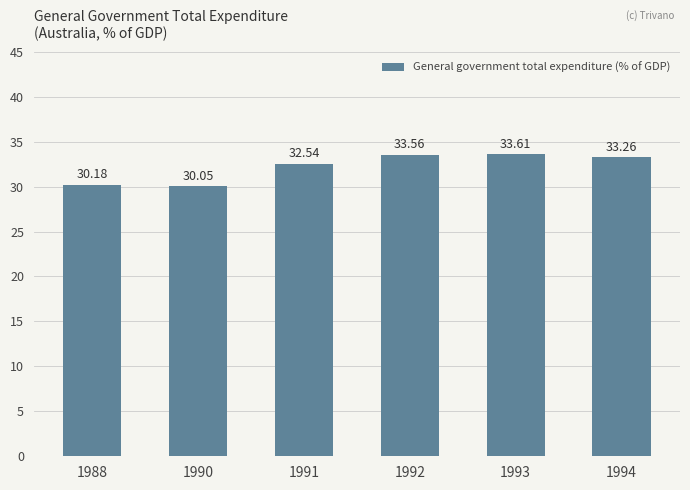

How many values exceed 33?

3